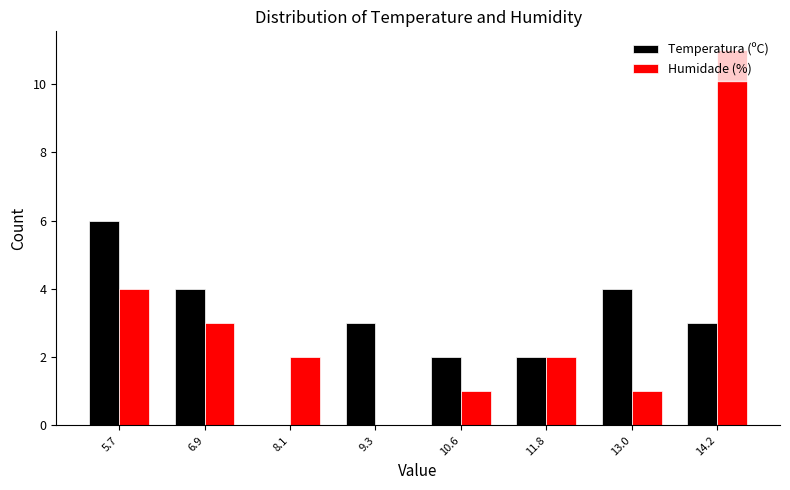

Which category has the highest value across all series?

14.2